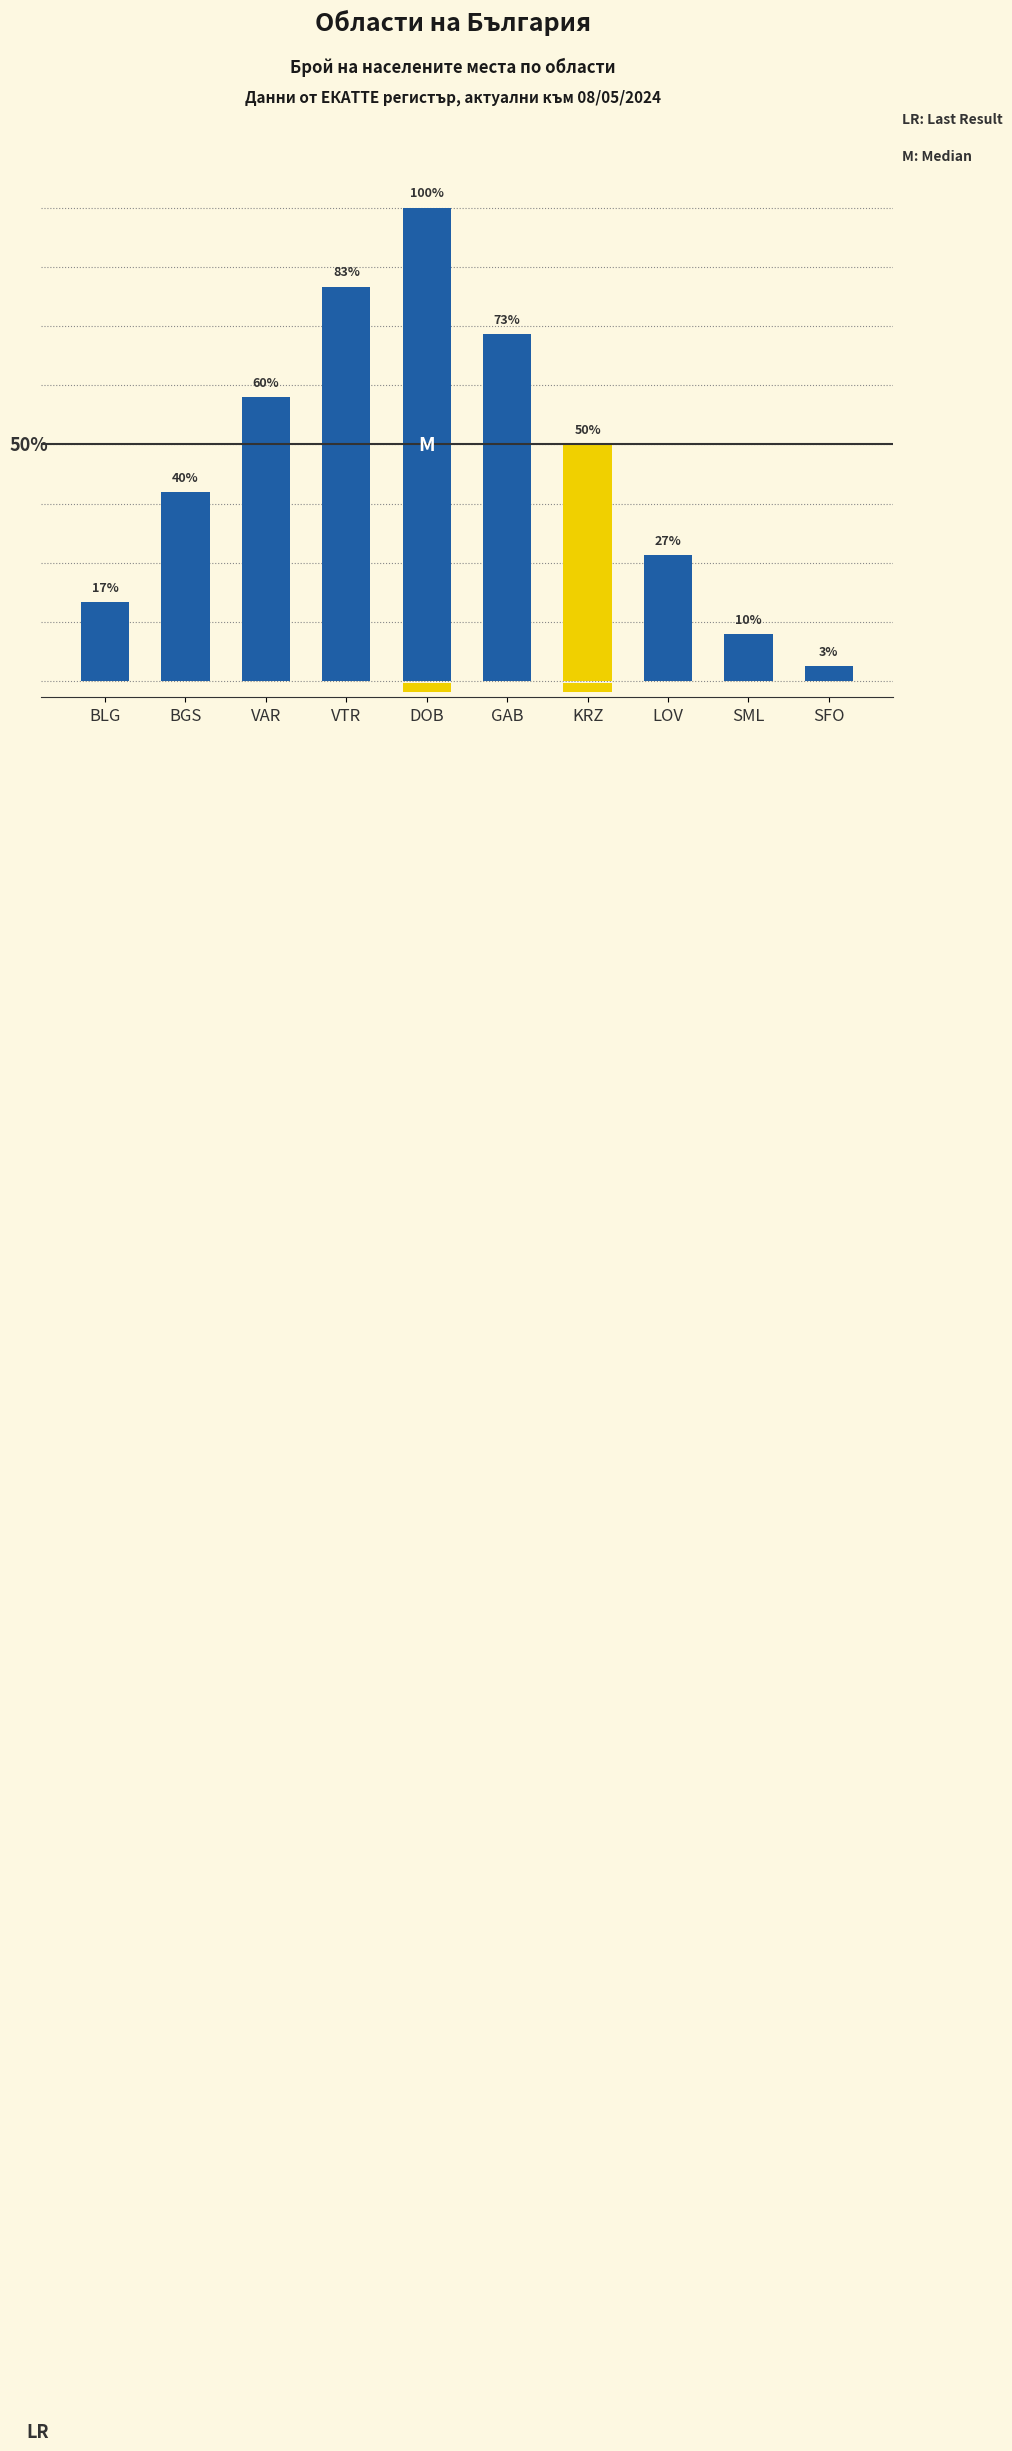

True or false: the data shows 15 at KRZ.

True